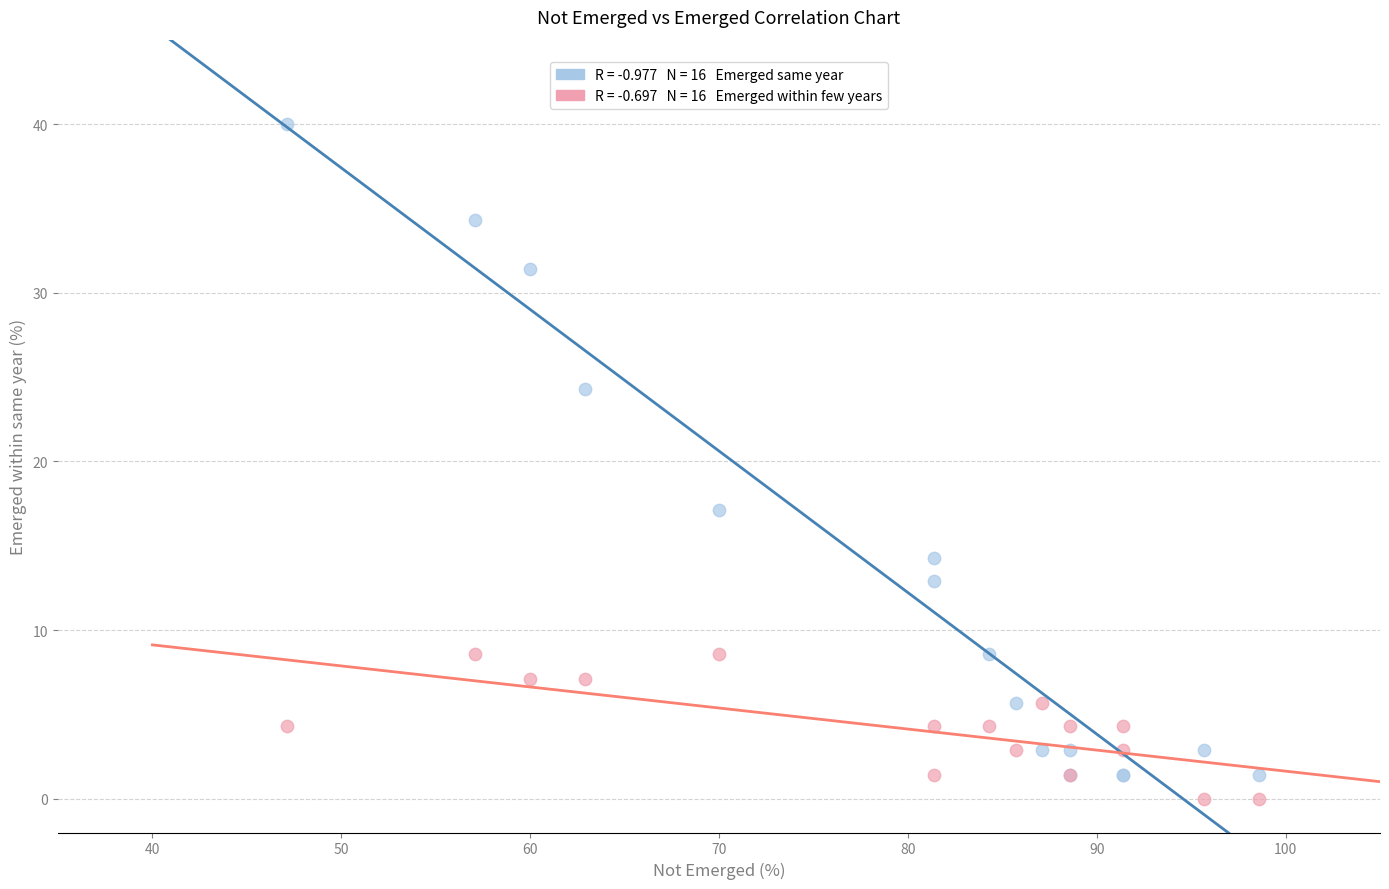

Across all series, what Y value is closest to 20?

17.1